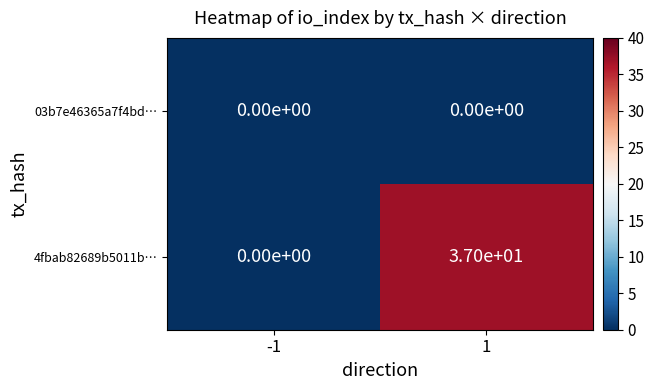

Reading left to right, what are all the values shown in this chart?

03b7e46365a7f4bd…: -1=0	1=0
4fbab82689b5011b…: -1=0	1=37